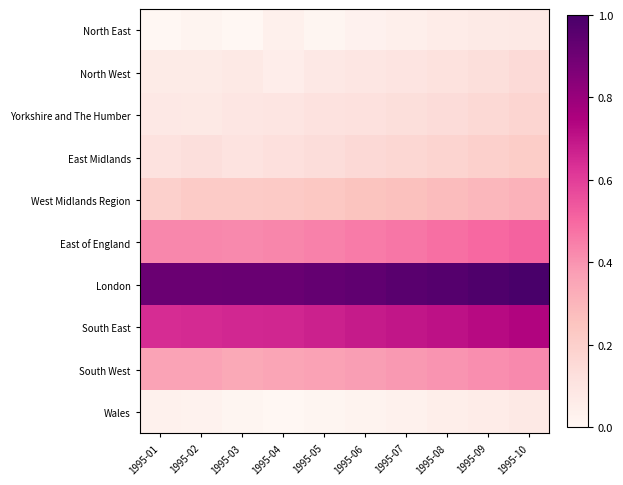

At 1995-05, list the series in order from smallest to largest.

North East, Wales, North West, Yorkshire and The Humber, East Midlands, West Midlands Region, South West, East of England, South East, London